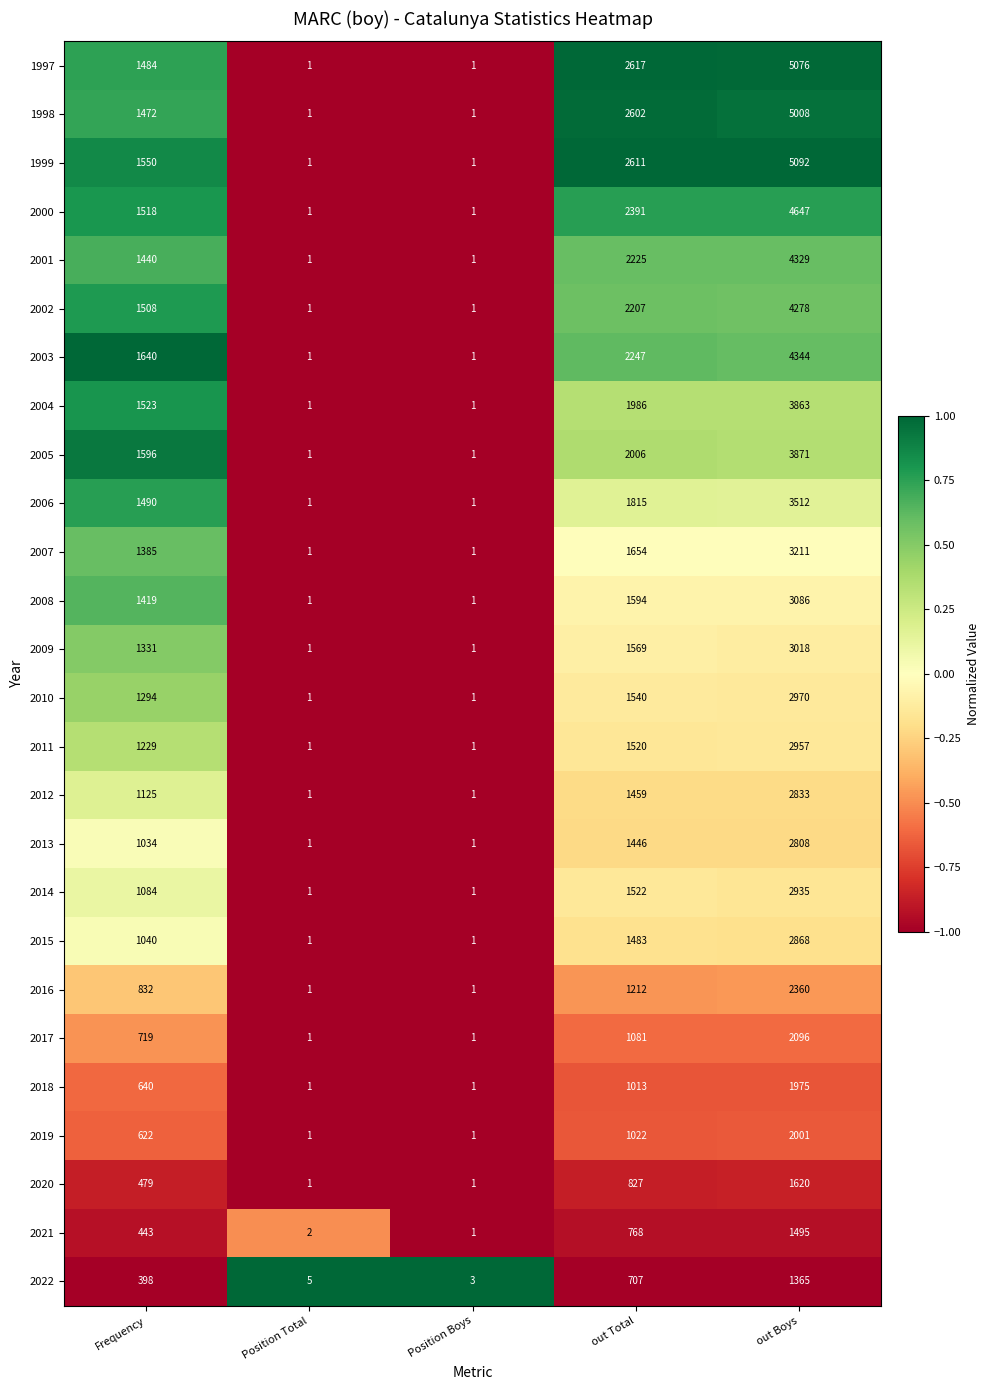

Rank the series by their maximum value, from lowest to highest.

2022, 2021, 2020, 2018, 2019, 2017, 2016, 2013, 2012, 2015, 2014, 2011, 2010, 2009, 2008, 2007, 2006, 2004, 2005, 2002, 2001, 2003, 2000, 1998, 1997, 1999